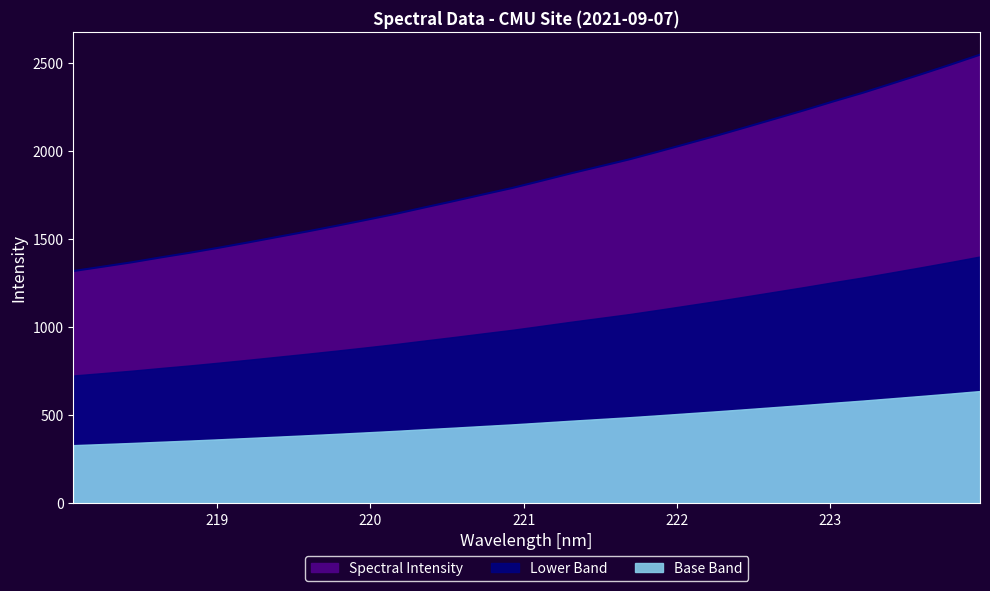

Does the chart have visible grid lines?

No